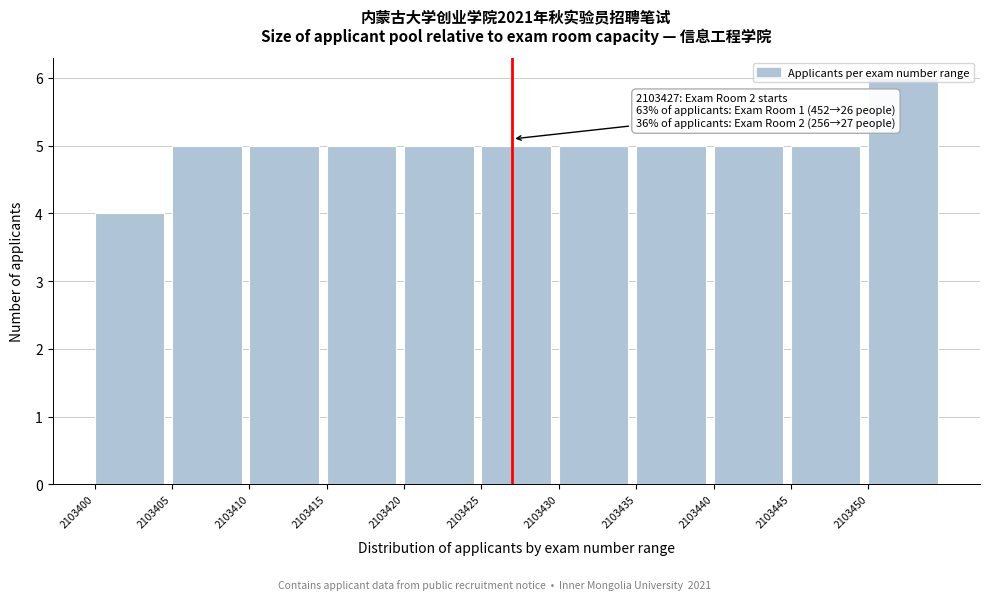

Over which range of the x-axis is the bar tallest?

2103450 to 2103455